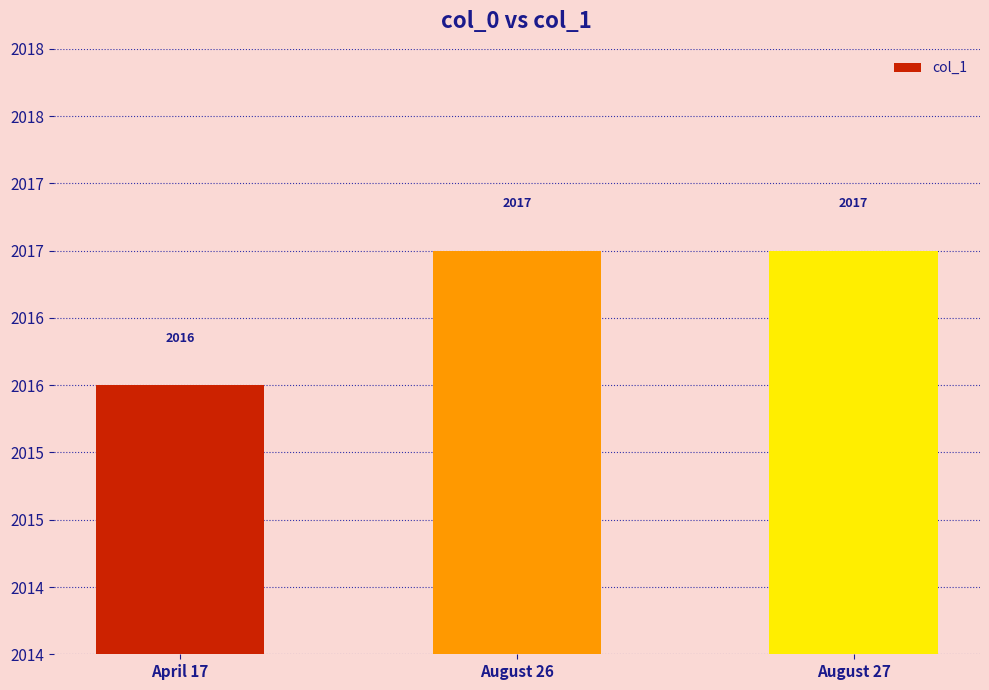

What is the greatest value displayed?

2017